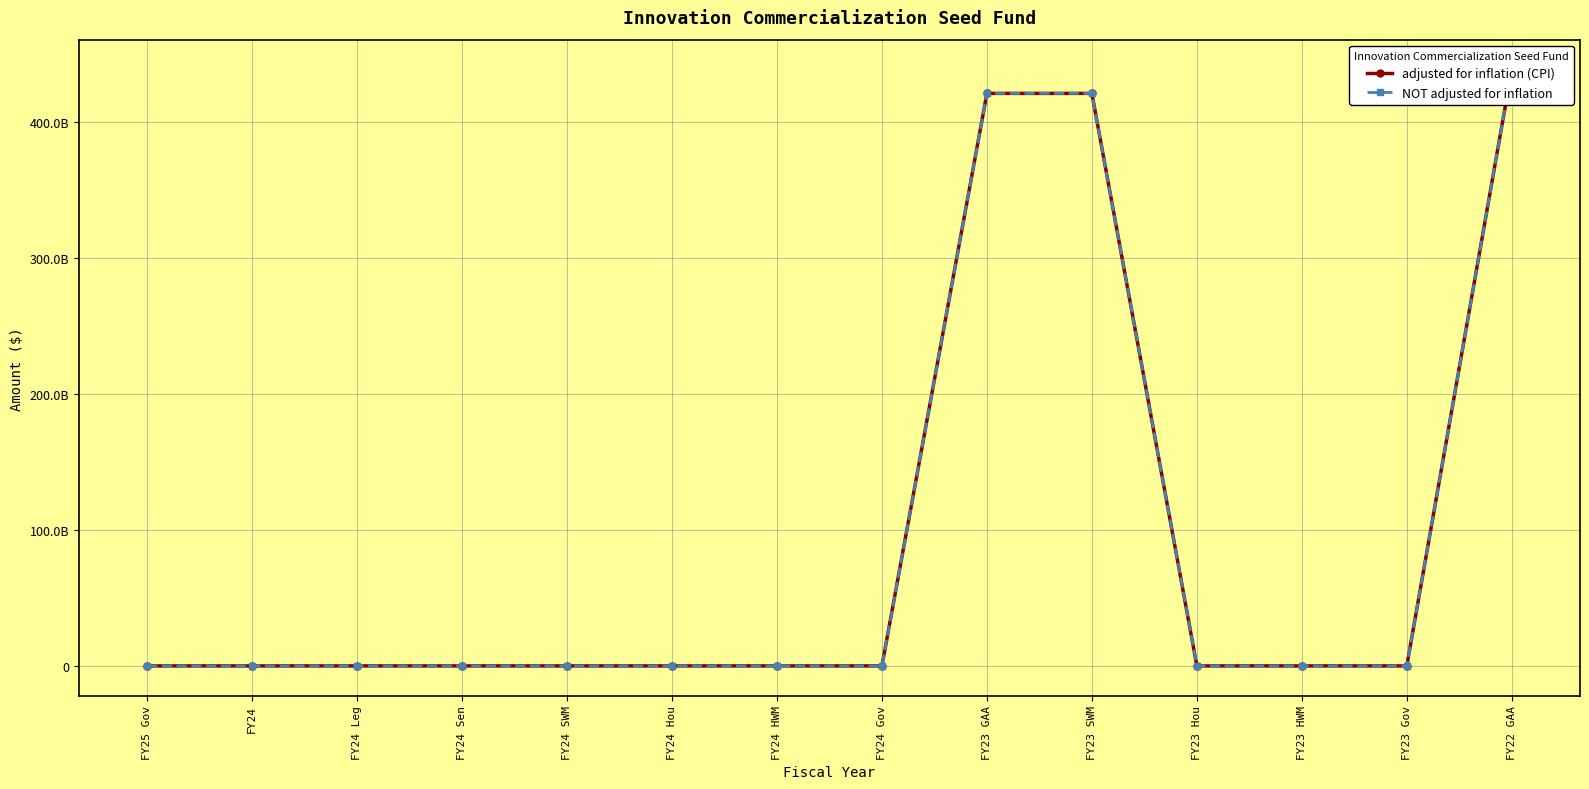

List the series in order of their peak value, highest first.

adjusted for inflation (CPI), NOT adjusted for inflation